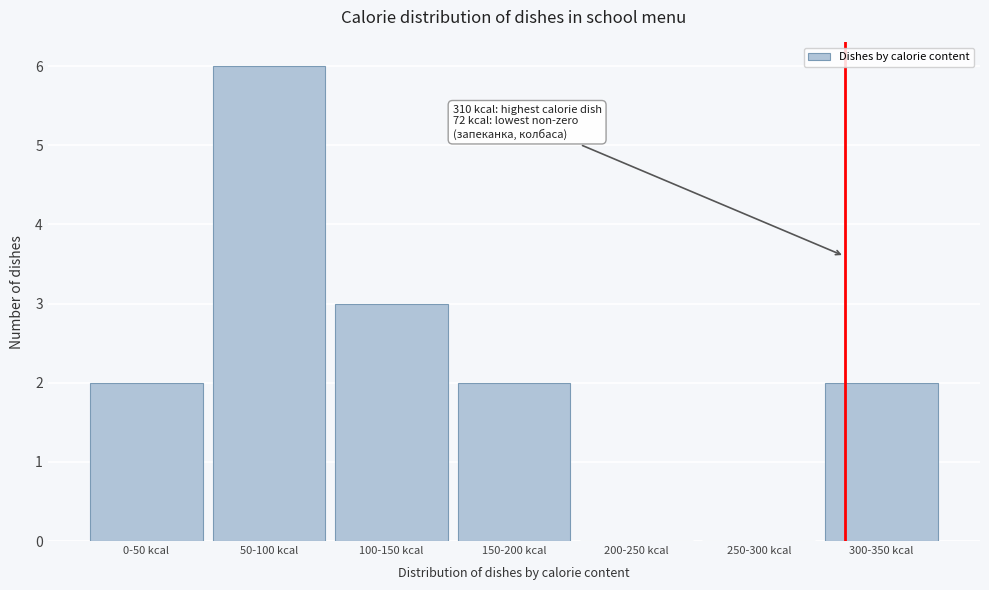

Reading right to left, transcribe all the data shown in this chart.

300-350 kcal=2	250-300 kcal=0	200-250 kcal=0	150-200 kcal=2	100-150 kcal=3	50-100 kcal=6	0-50 kcal=2